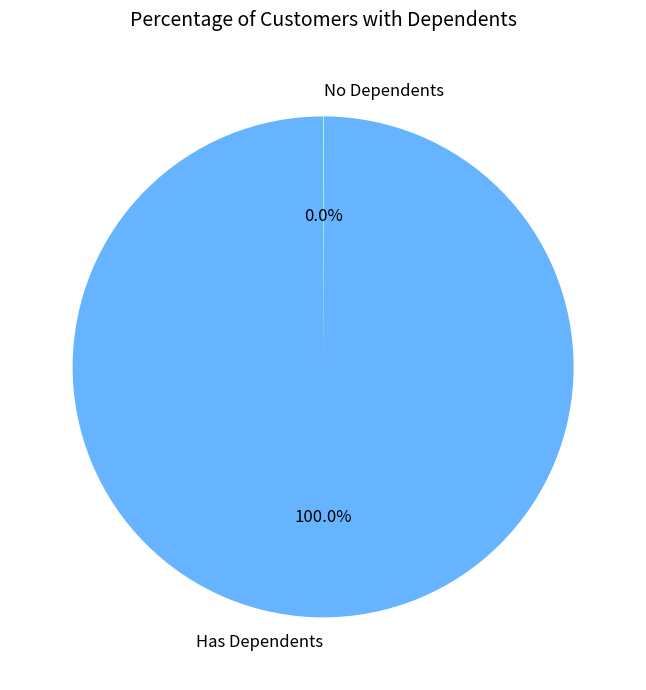

What is the largest slice in the pie chart?

Has Dependents